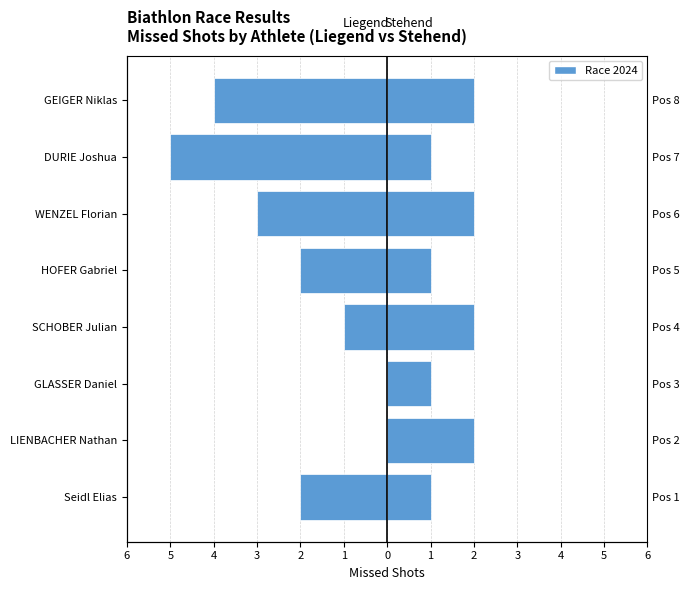

Rank the series by their average value, from lowest to highest.

Liegend (L), Stehend (S)